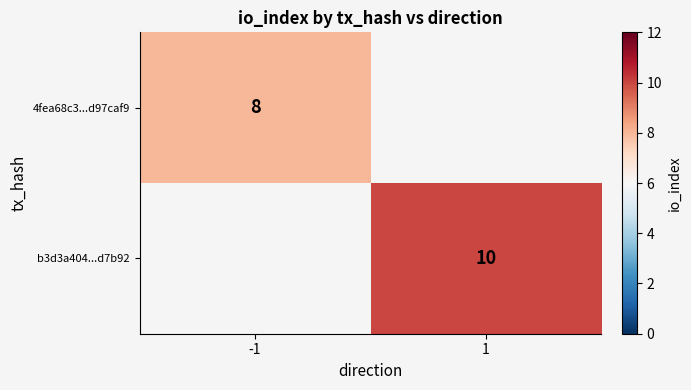

Is it true that 4fea68c3...d97caf9 equals 5 at -1?

False